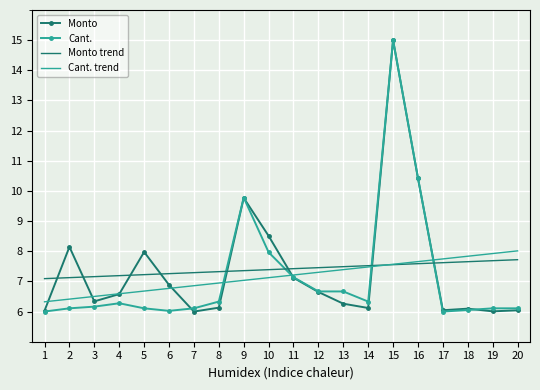

What is the difference between the second highest and second lowest values in the Monto trend series?

0.6